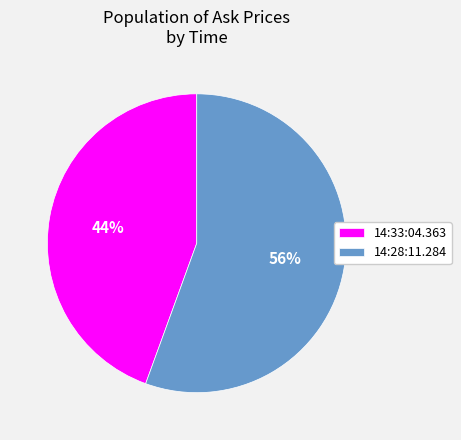

True or false: 14:33:04.363 accounts for 44% of the total.

True